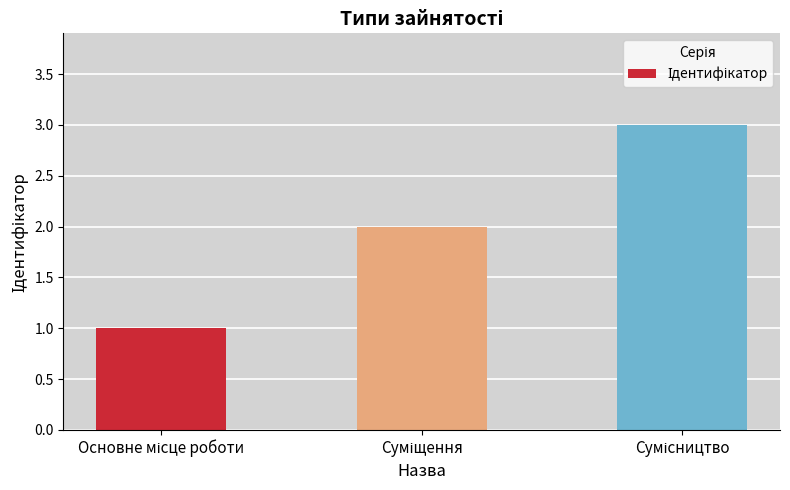

What is the maximum value shown in the chart?

3